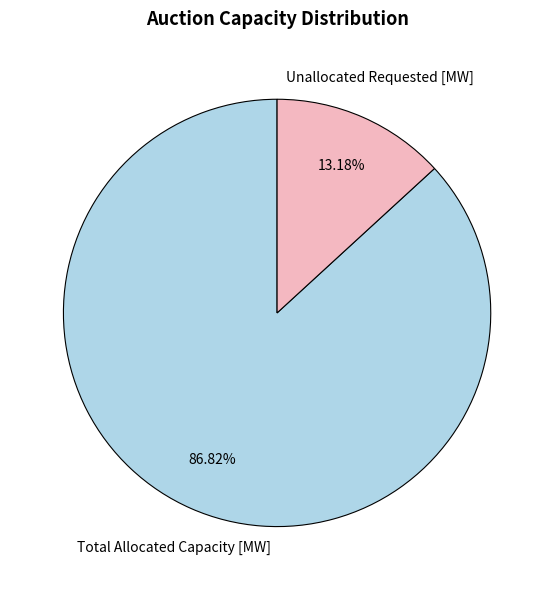

Is there a majority slice in this chart?

Yes